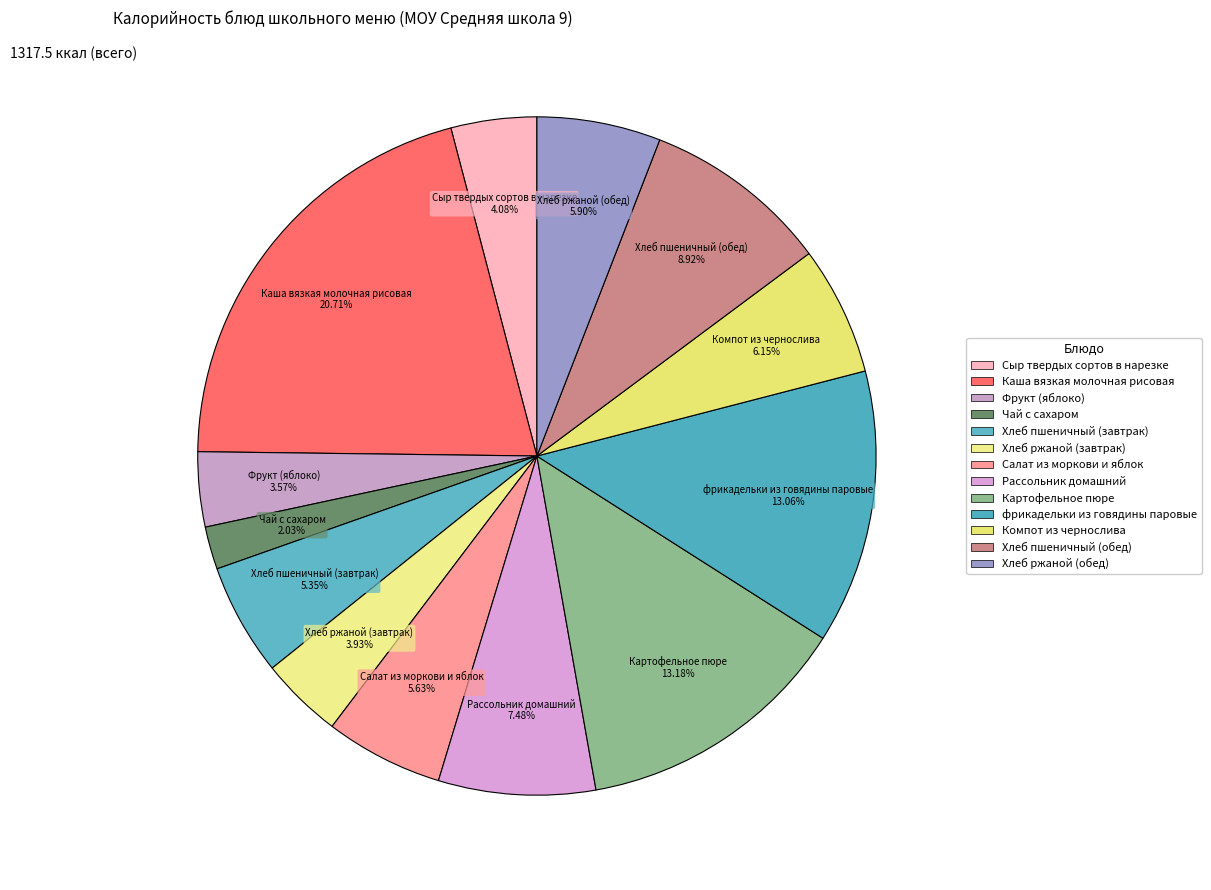

True or false: Сыр твердых сортов в нарезке accounts for 1% of the total.

False